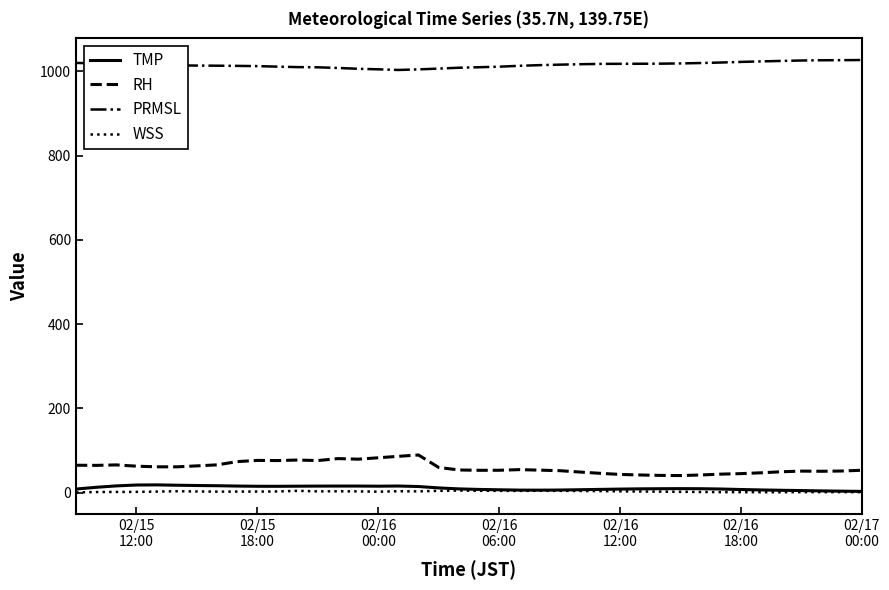

Is this an area chart (filled region under the line)?

No